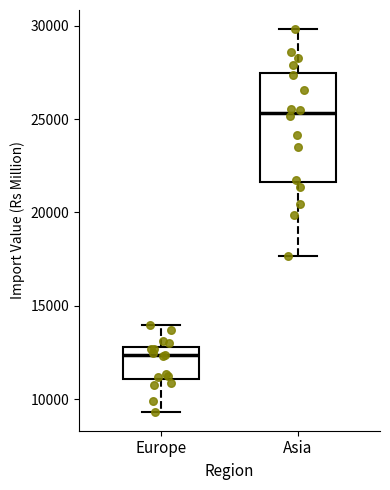

Which box's median line is the lowest?

Europe